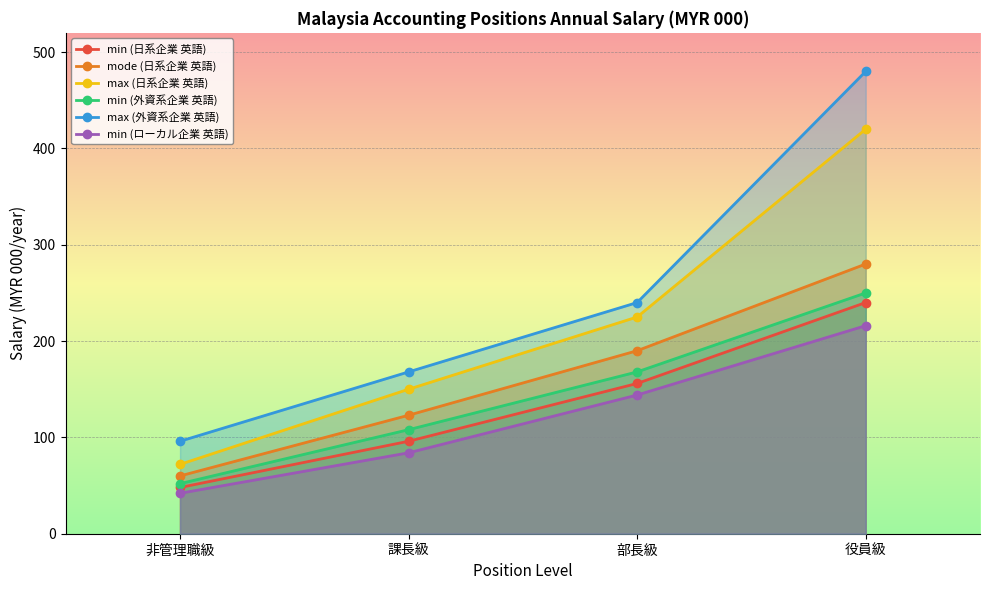

How many lines are shown in the chart?

6